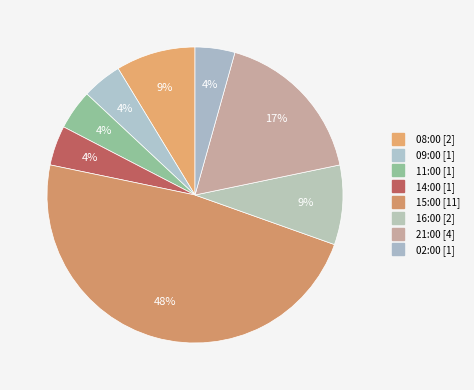

How many segments does this pie chart have?

8